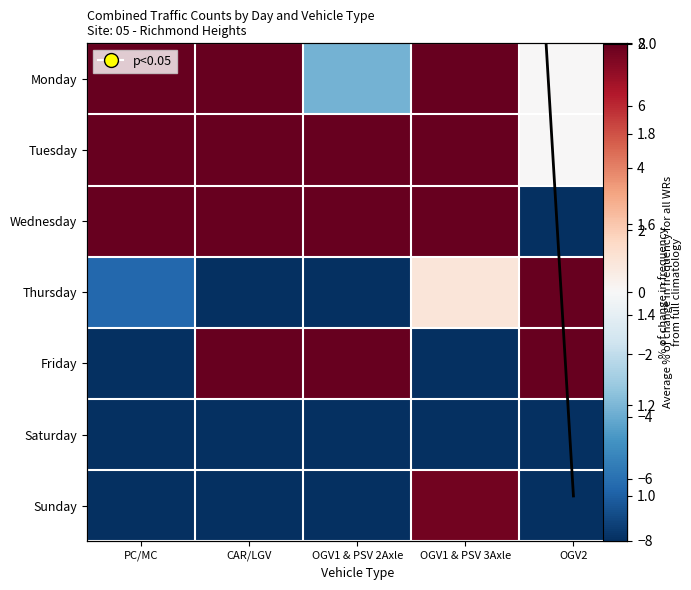

What is the difference between the maximum and minimum values in the Sunday series?

67.4